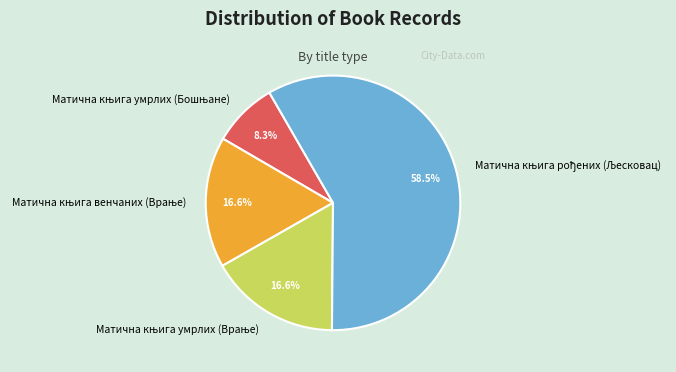

Which slice is the smallest?

Матична књига умрлих (Бошњане)